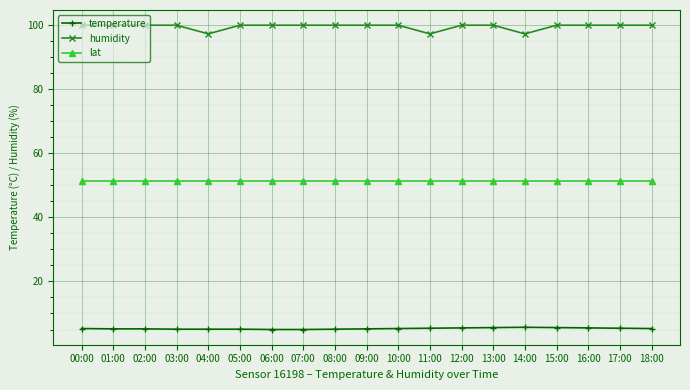

What is the label of the 17th point from the left?

16:00